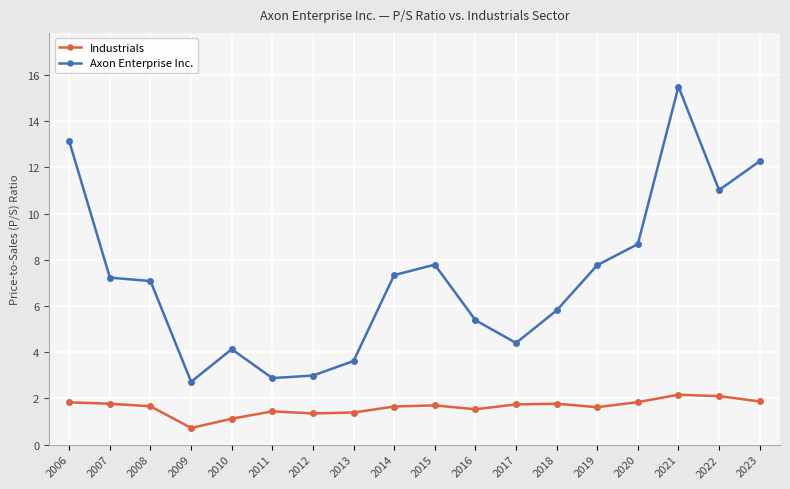

What is the value of the Industrials point at the 8th from the left?

1.4